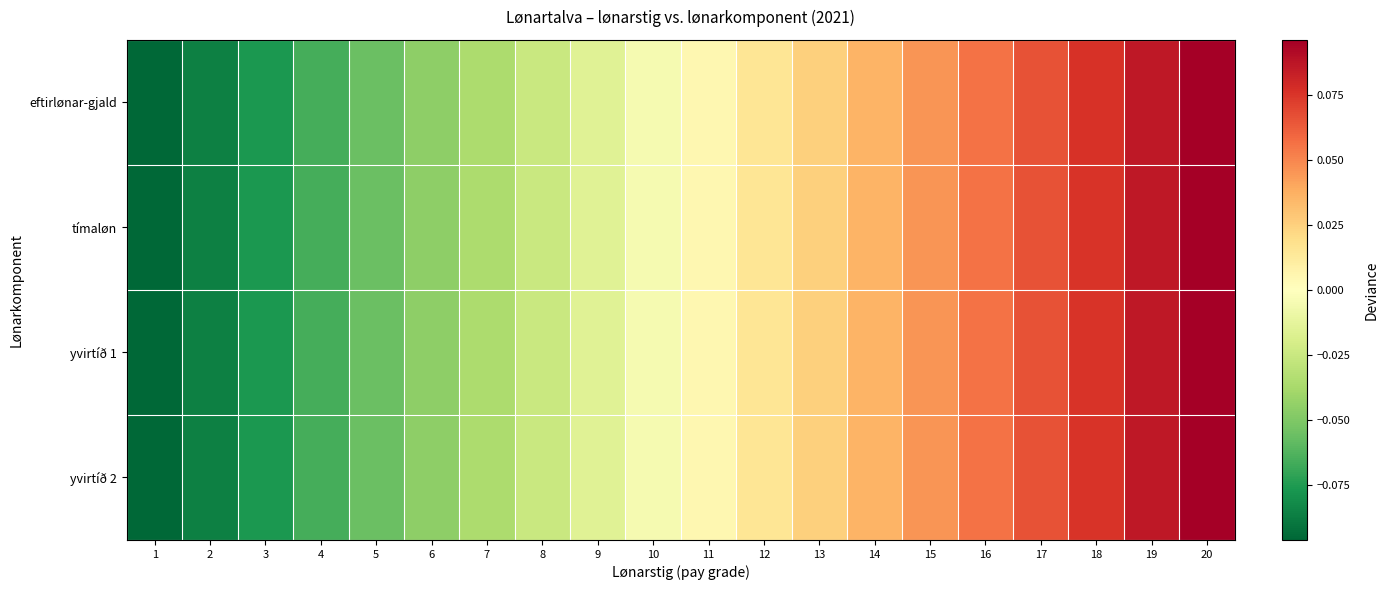

How many data points does each series have?

20